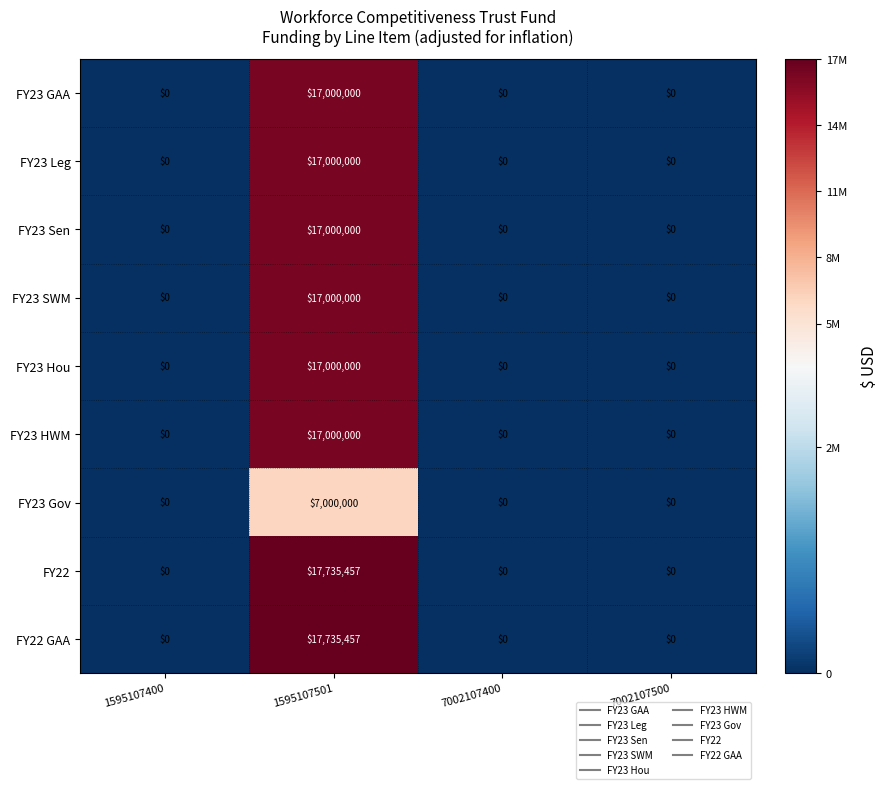

What is the average value of the FY22 GAA series?

4433864